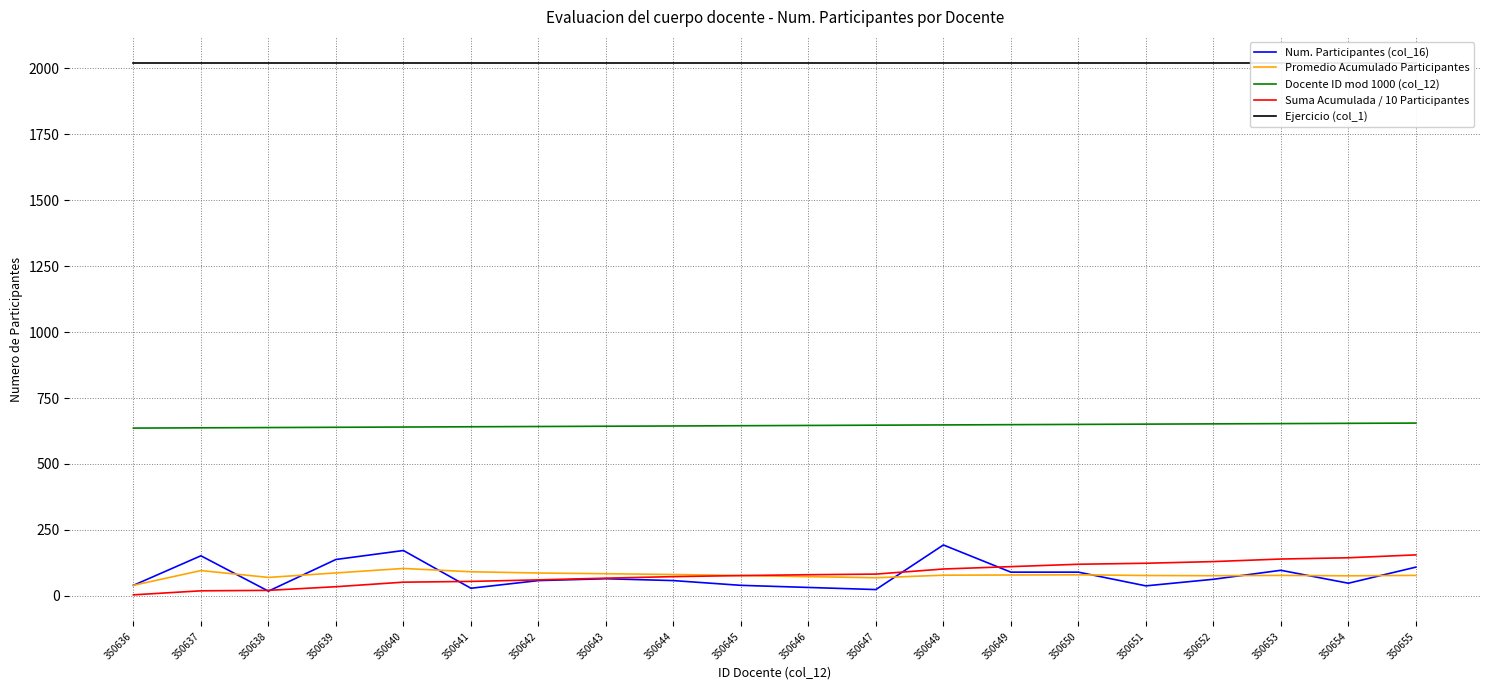

True or false: Promedio Acumulado Participantes has more than 2 interior local peaks.

True